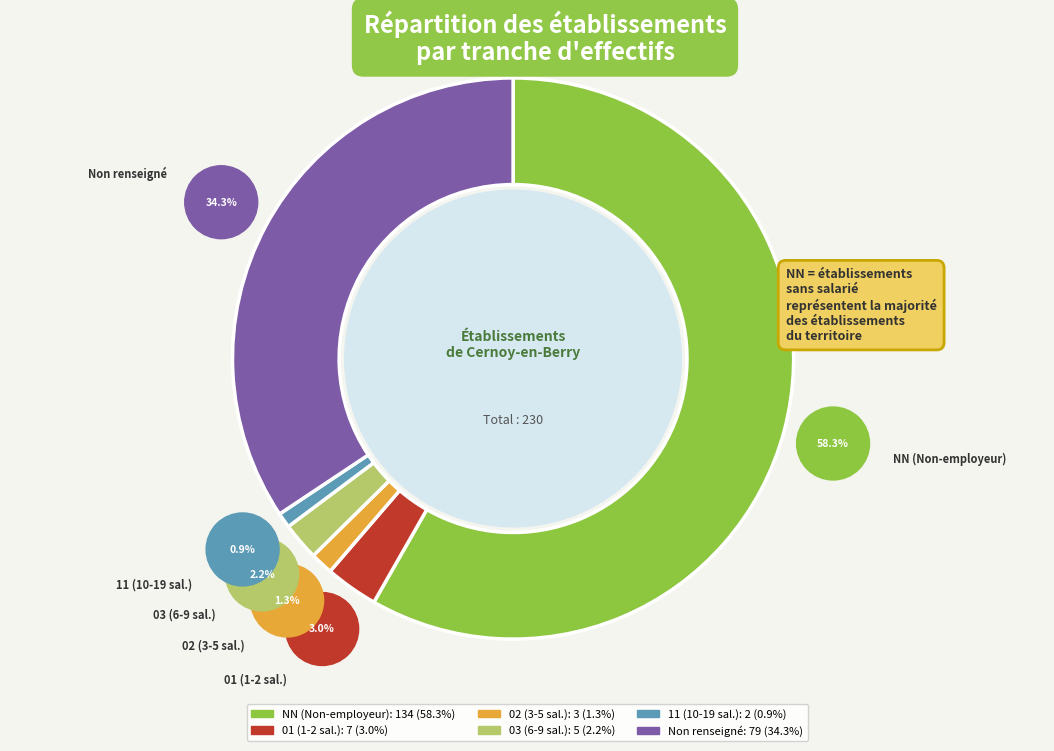

What is the majority slice?

NN